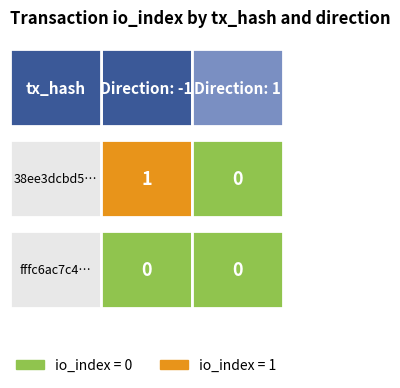

Which category has the lowest value across all series?

1